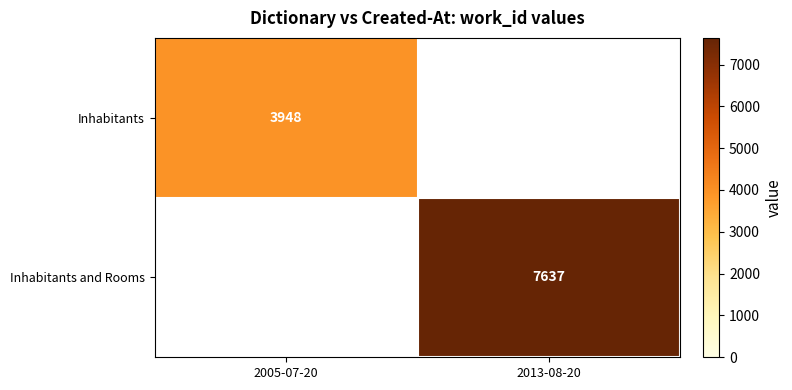

Is the value of Inhabitants and Rooms at 2013-08-20 greater than the value of Inhabitants at 2005-07-20?

Yes